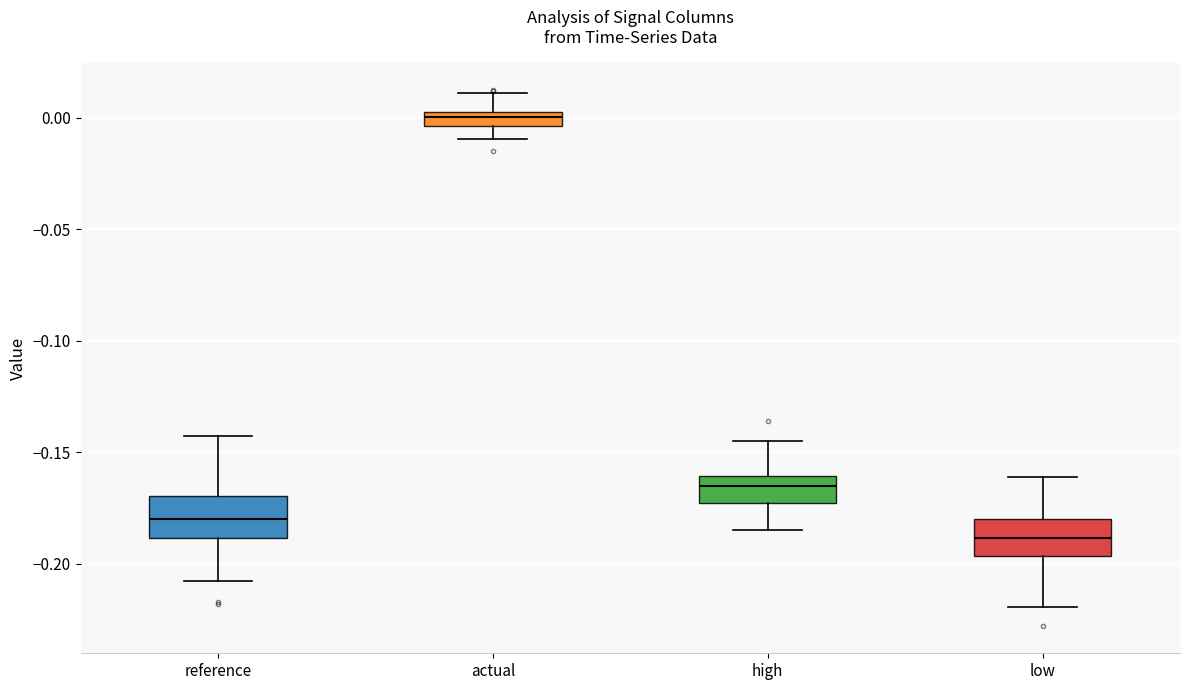

Which box has the highest median line?

actual